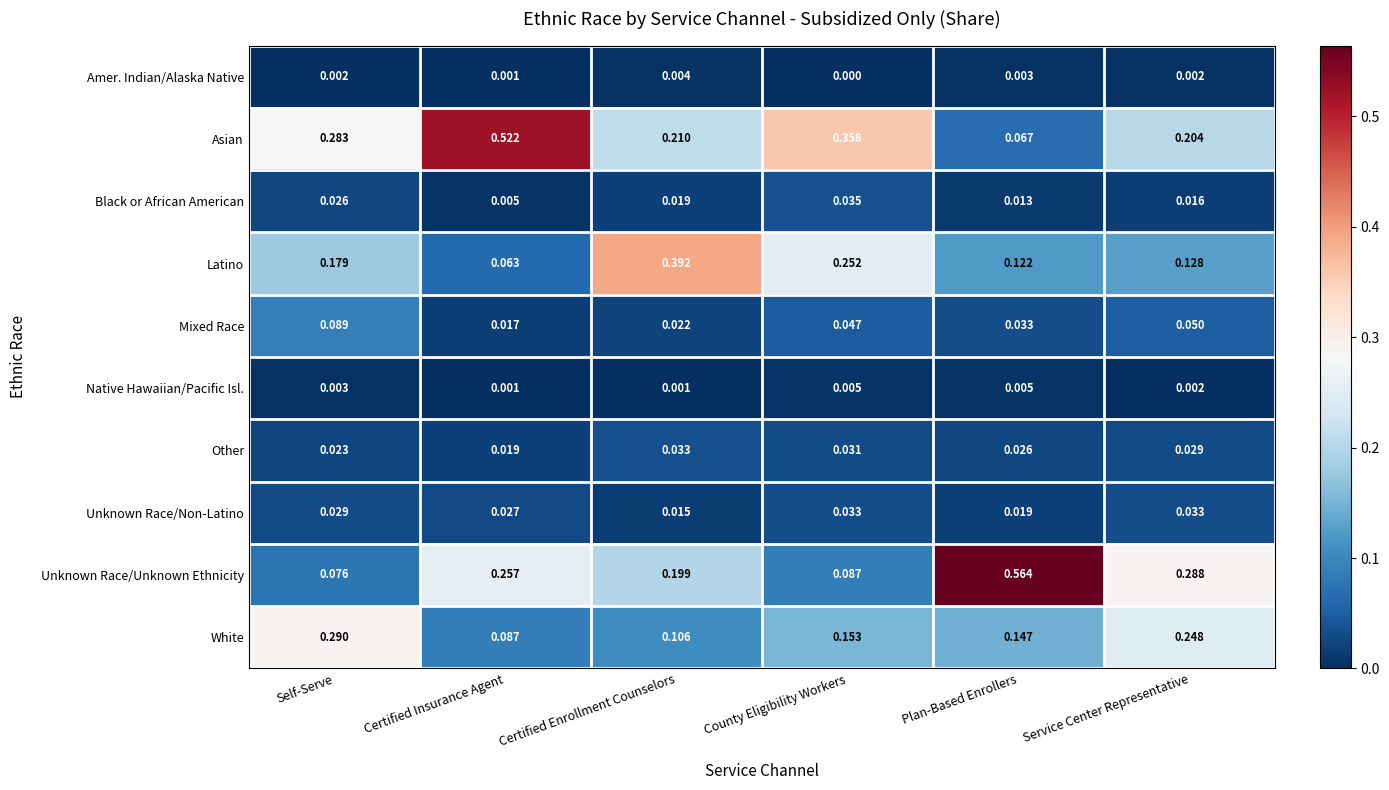

Which series has the largest total across all categories?

Asian